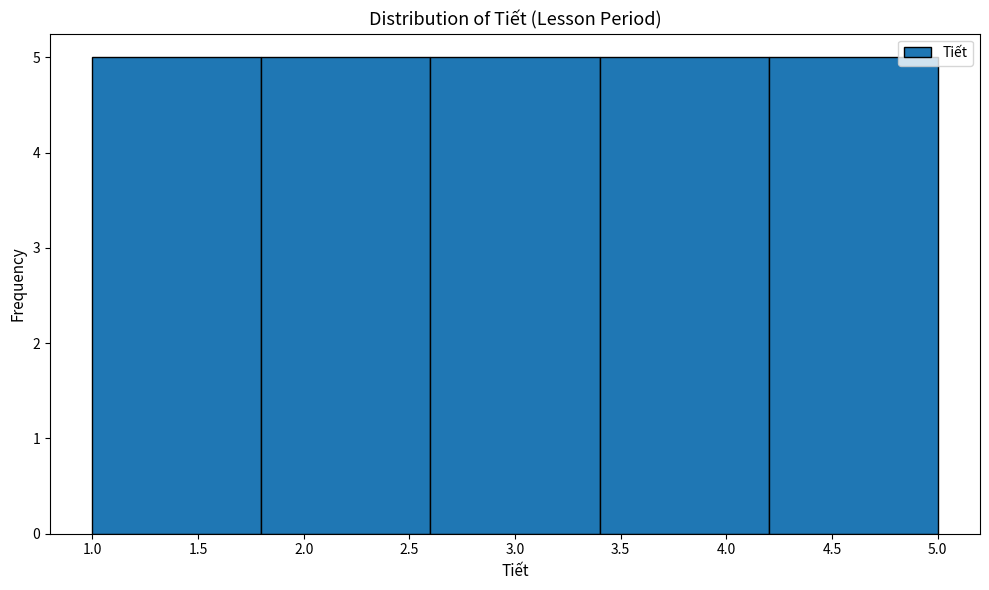

Reading left to right, list every bar in this chart as the range it spans on the x-axis followed by its height. The values are not printed on the chart, so give them approximately, as read against the axis.

1.0 to 1.8: 5
1.8 to 2.6: 5
2.6 to 3.4: 5
3.4 to 4.2: 5
4.2 to 5.0: 5